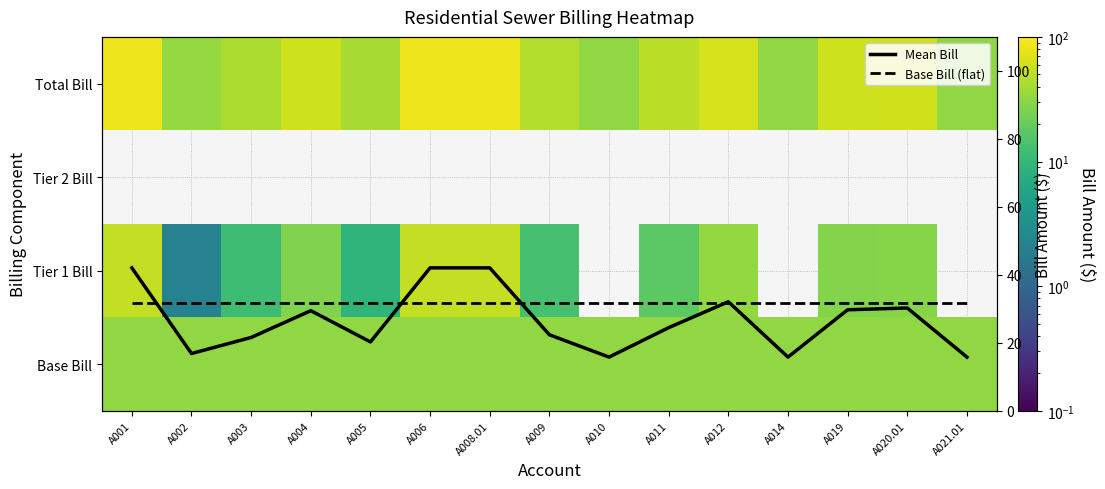

How many data points in Mean Bill are above 24?

8